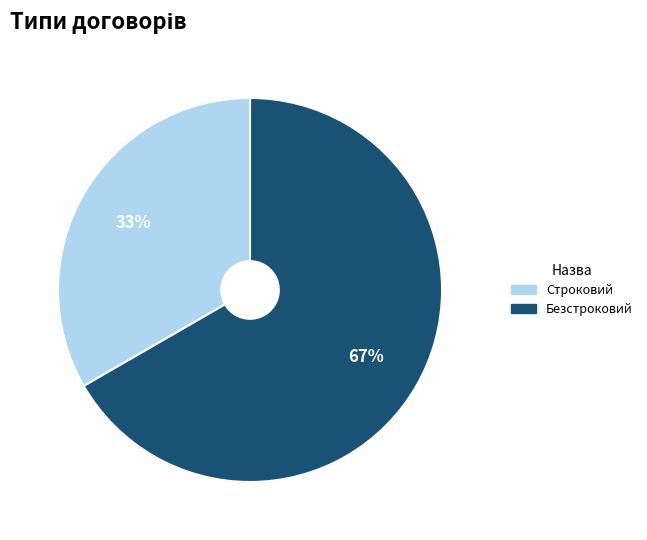

Combined, do Безстроковий and Строковий account for over 50%?

Yes